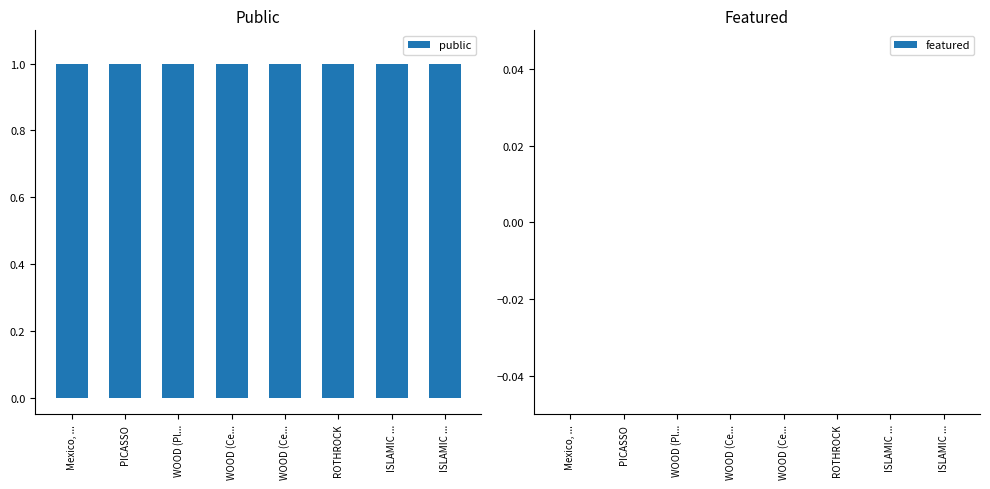

List the labels in order of public value, smallest first.

Mexico, ..., PICASSO, WOOD (Pl..., WOOD (Ce..., WOOD (Ce..., ROTHROCK, ISLAMIC ..., ISLAMIC ...